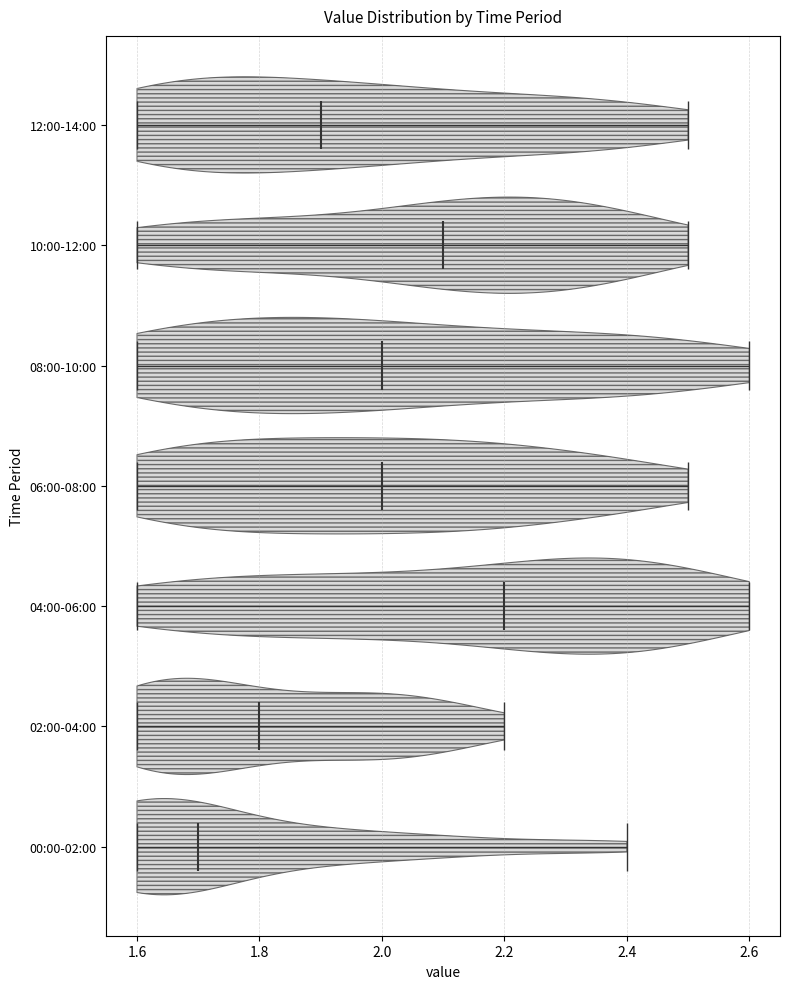

Reading bottom to top, read every violin against the x-axis: where its median line is, and the lowest and highest points it reaches. The values are not printed on the chart, so give them approximately, as read against the axis.

00:00-02:00: median line 1.7, lowest point 1.6, highest point 2.4
02:00-04:00: median line 1.8, lowest point 1.6, highest point 2.2
04:00-06:00: median line 2.2, lowest point 1.6, highest point 2.6
06:00-08:00: median line 2.0, lowest point 1.6, highest point 2.5
08:00-10:00: median line 2.0, lowest point 1.6, highest point 2.6
10:00-12:00: median line 2.1, lowest point 1.6, highest point 2.5
12:00-14:00: median line 1.9, lowest point 1.6, highest point 2.5